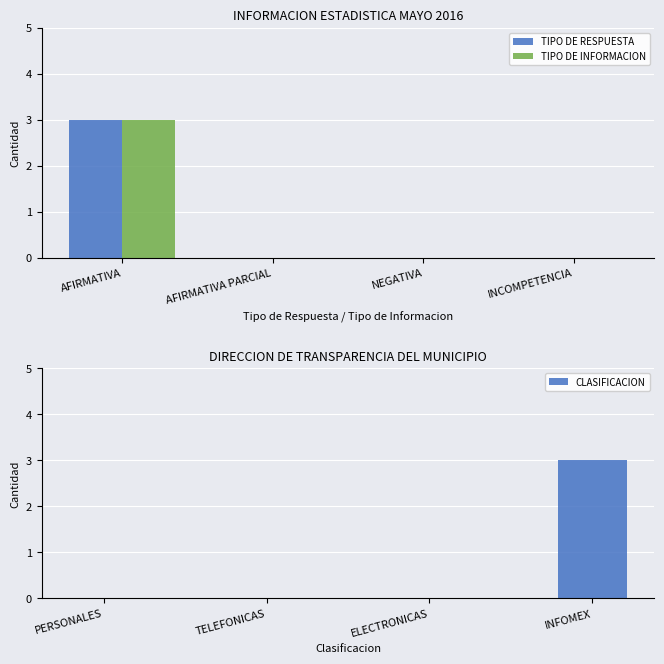

Rank the categories by TIPO DE INFORMACION value from highest to lowest.

AFIRMATIVA, AFIRMATIVA PARCIAL, NEGATIVA, INCOMPETENCIA